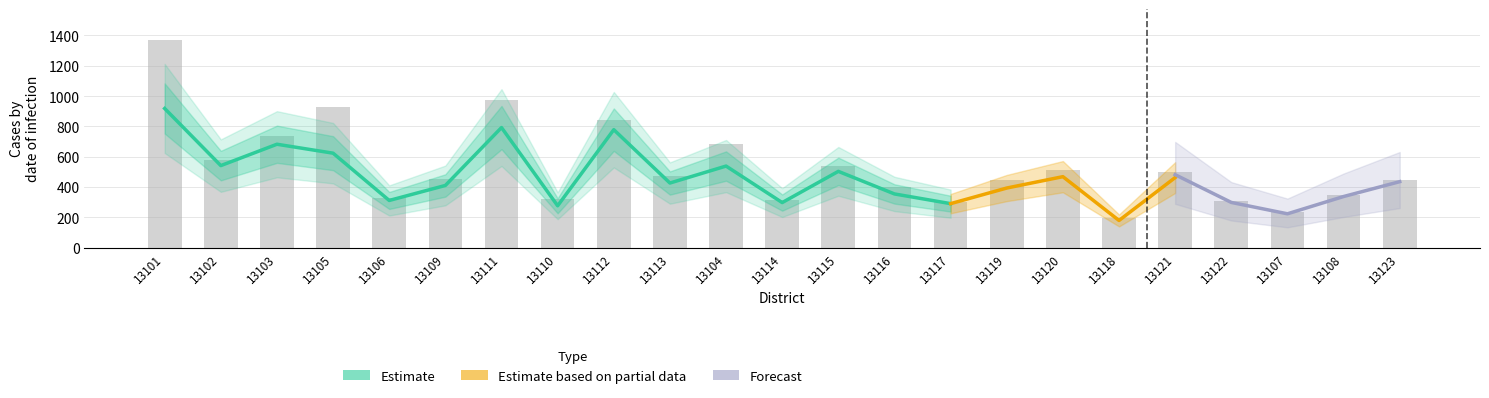

Where does the Col_A series first go above 426?

13101